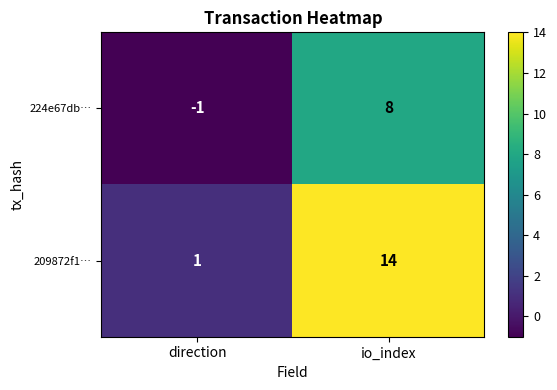

Which category has the highest value across all series?

io_index